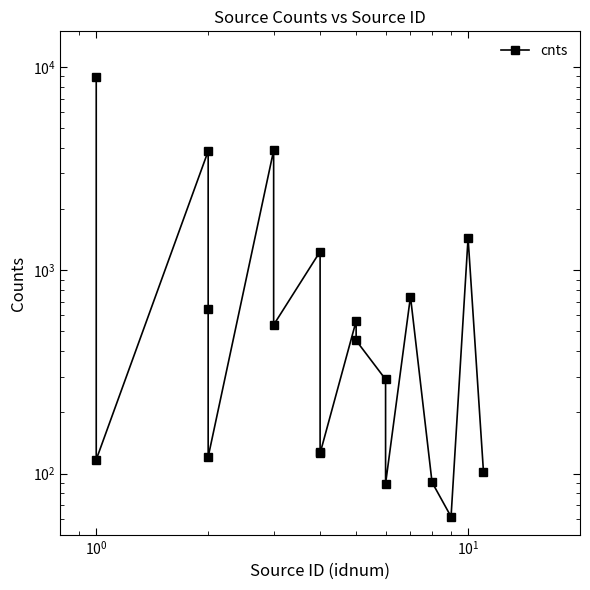

How many data points are less than 451?

9